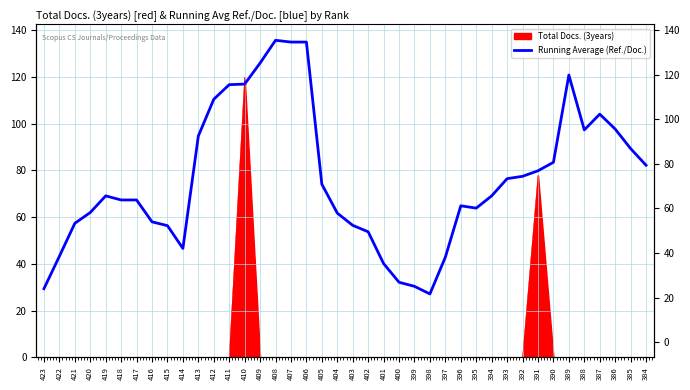

How many points are lower than both their immediate neighbors (excluding endpoints)?

4